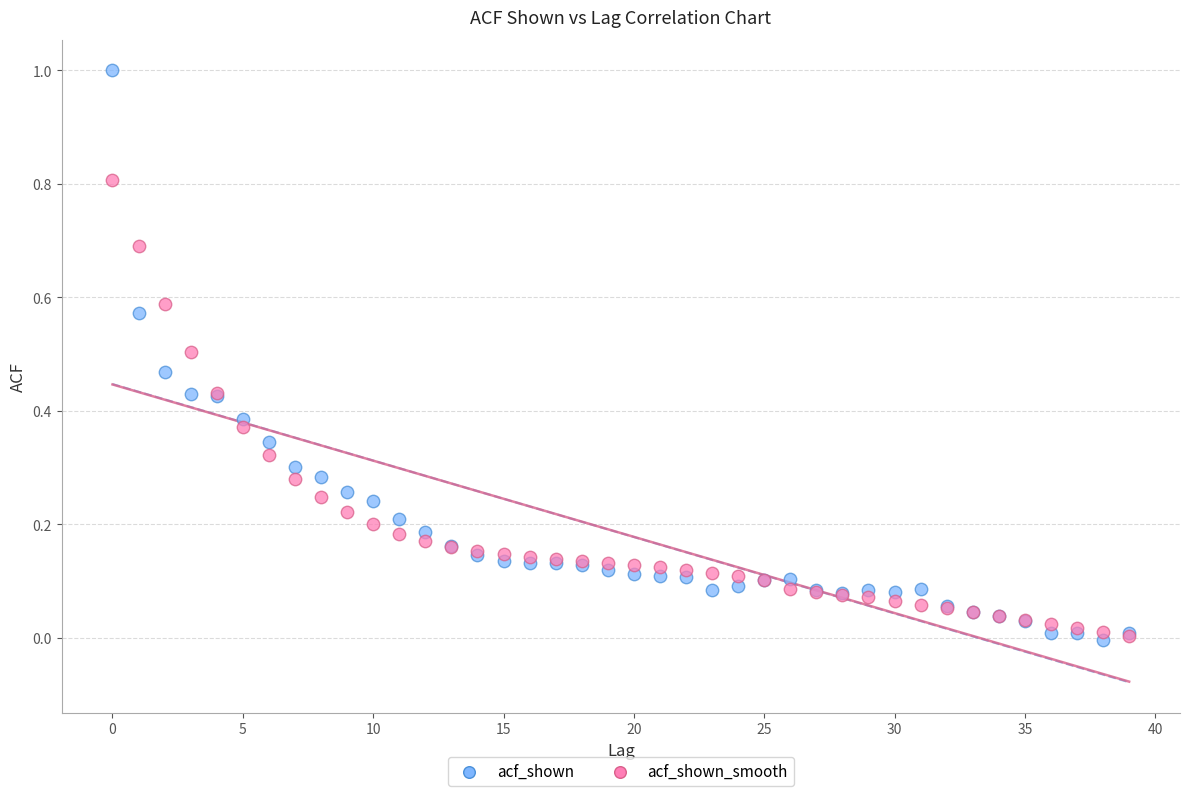

What are all the series names shown in the legend?

acf_shown, acf_shown_smooth